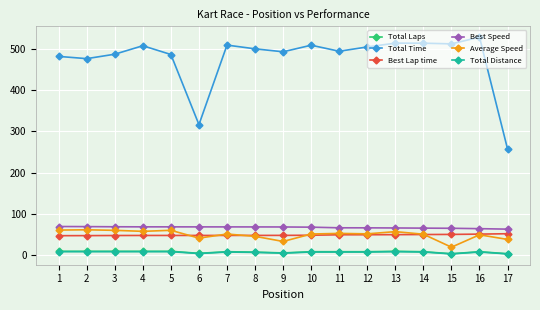

Is the value of Total Distance at 8 greater than the value of Total Time at 17?

No